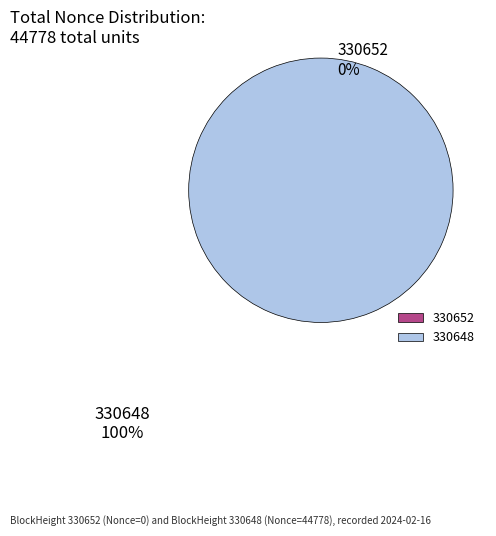

Does 330652 represent more than half of the total?

No